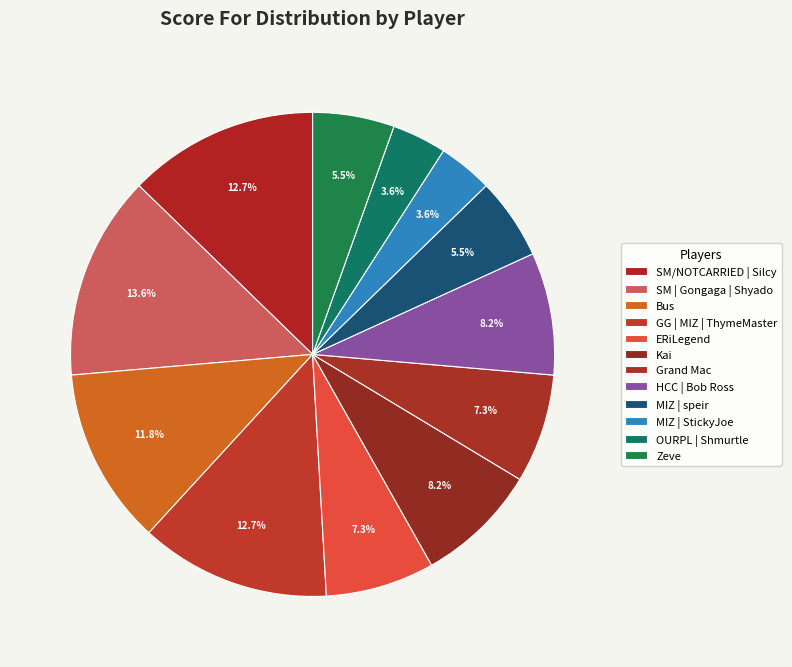

What is the ratio of the value at ERiLegend to the value at HCC | Bob Ross?

0.9